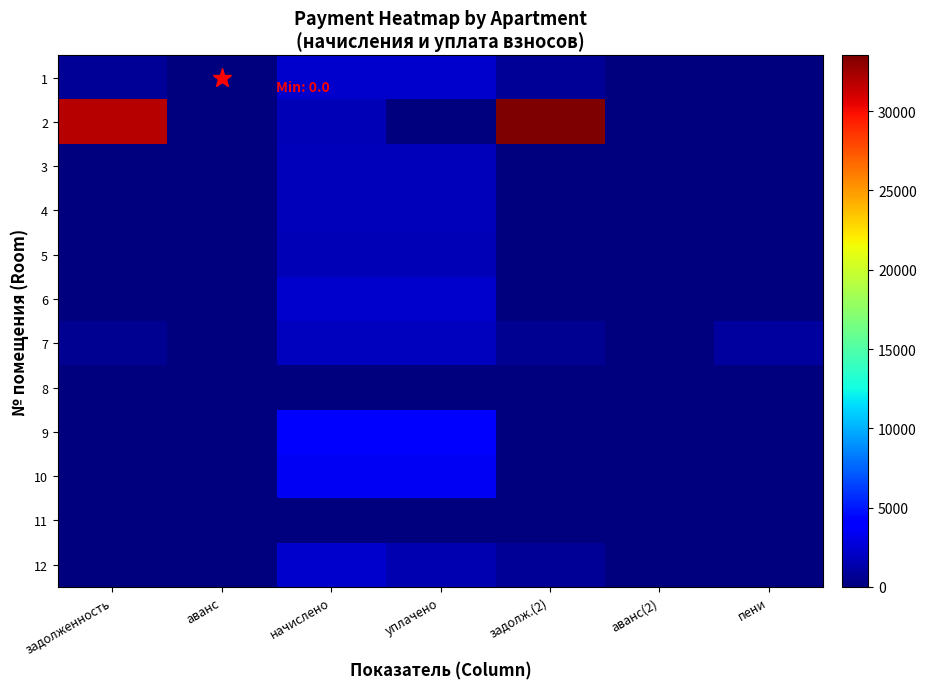

At how many categories does at least one series exceed 31128?

2